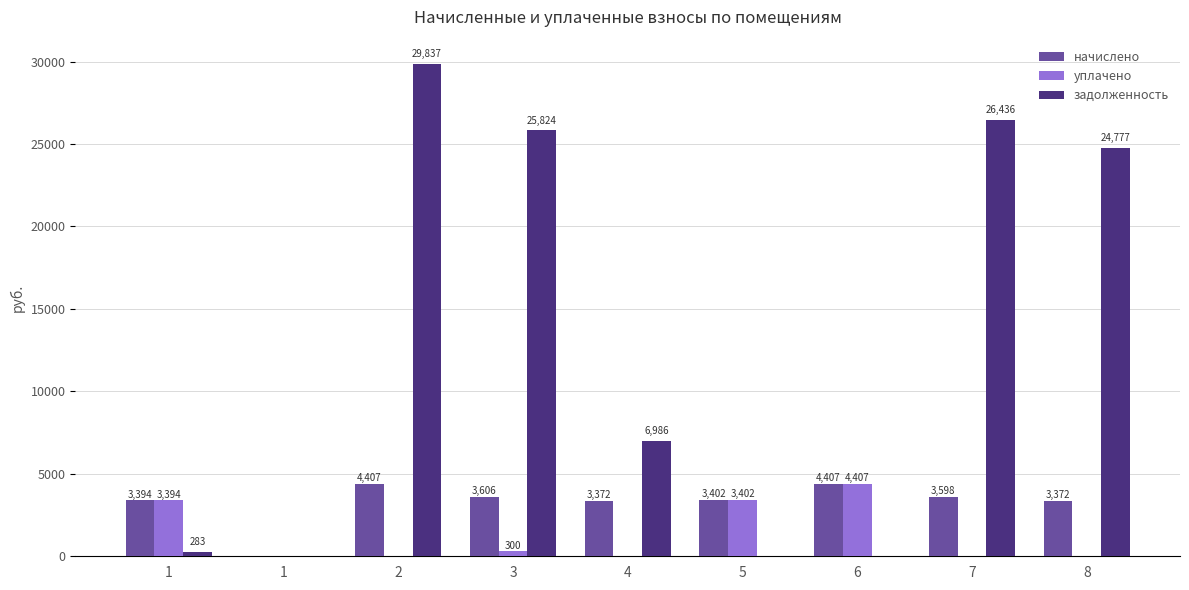

Count the number of categories in the chart.

9